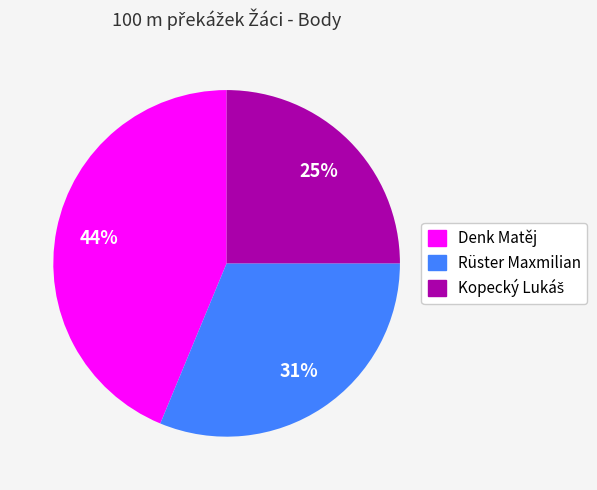

Which slice is the largest?

Denk Matěj